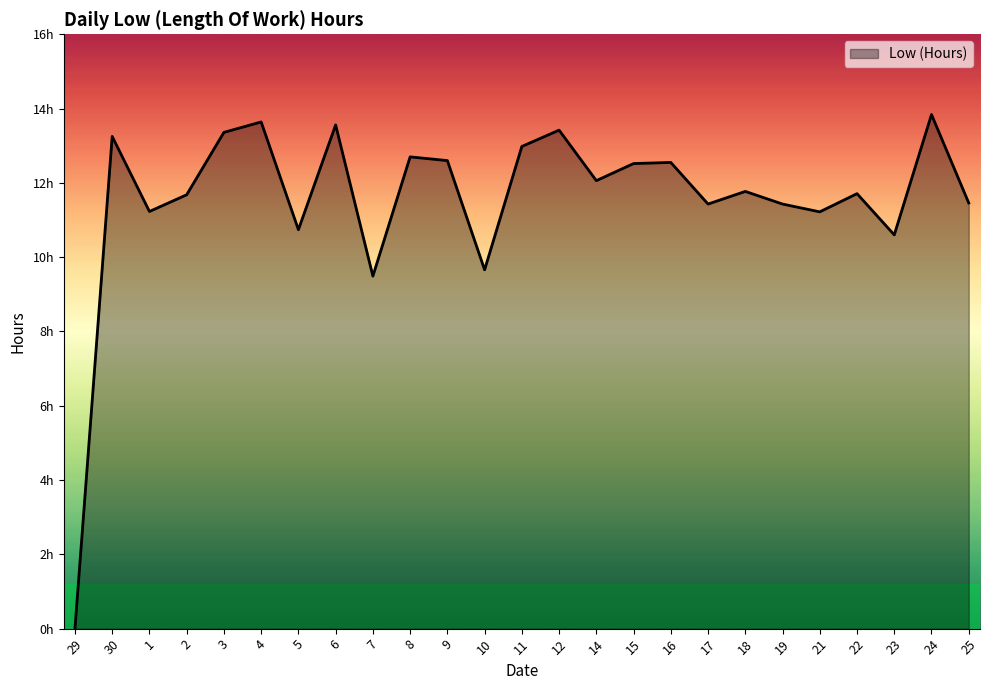

What is the change in value from 29 to 11?

+13.0